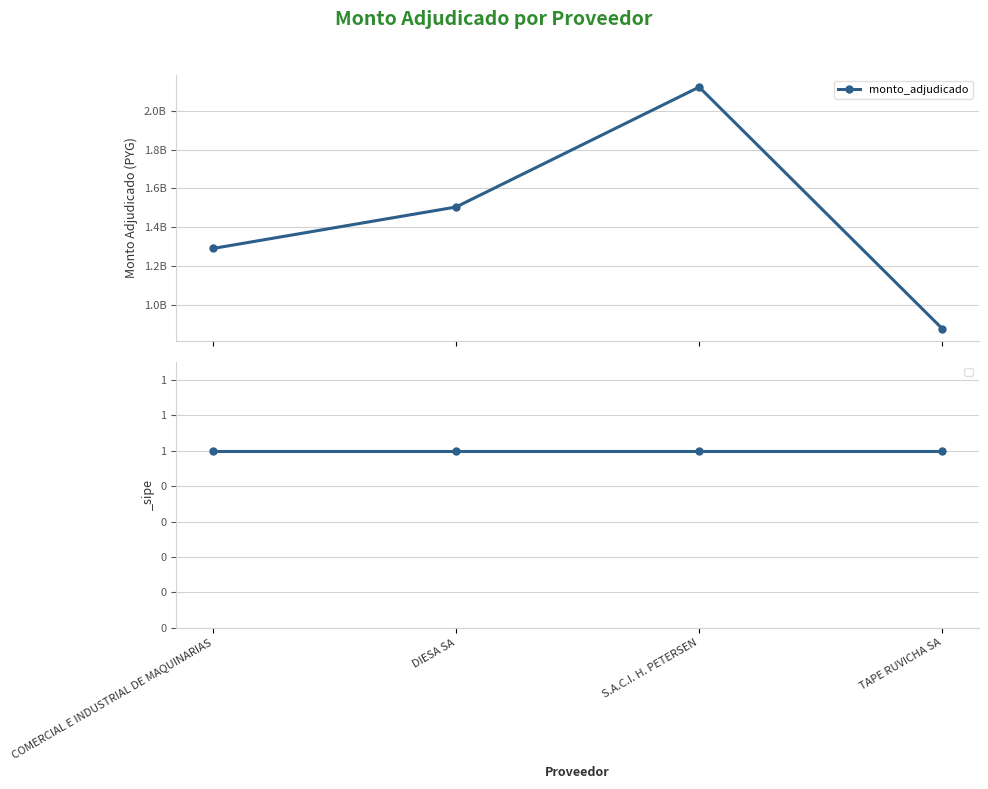

Rank the categories by value from highest to lowest.

S.A.C.I. H. PETERSEN, DIESA SA, COMERCIAL E INDUSTRIAL DE MAQUINARIAS, TAPE RUVICHA SA